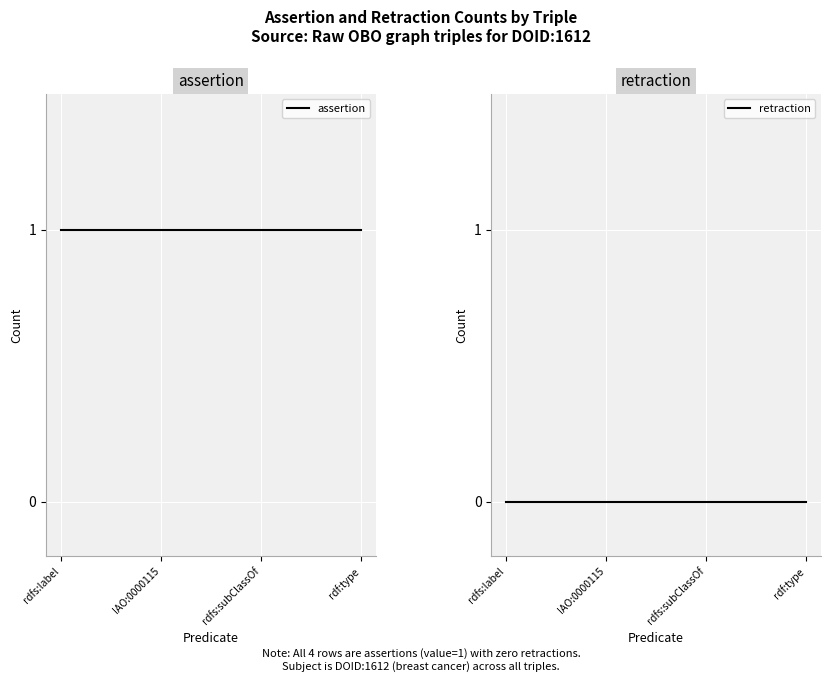

The value of retraction at rdf:type is 0. True or false?

True